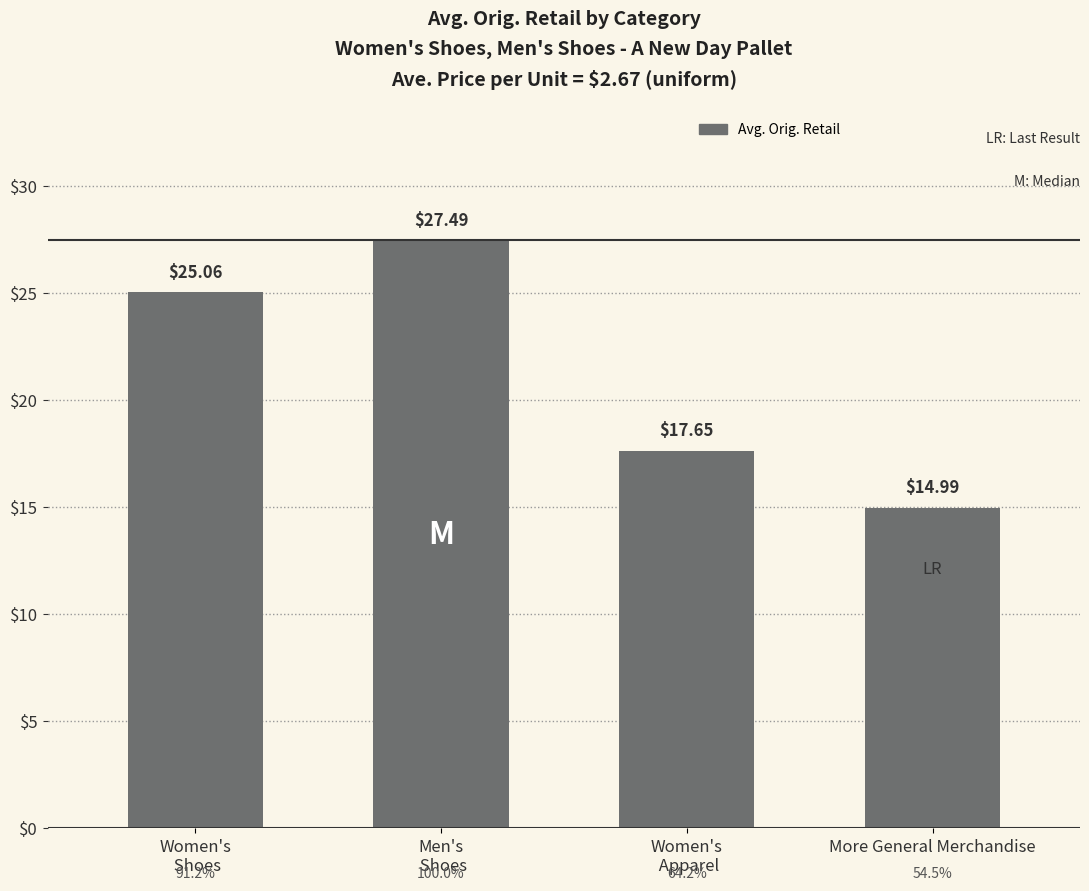

True or false: the data shows 17.6 at Women's
 Apparel.

True